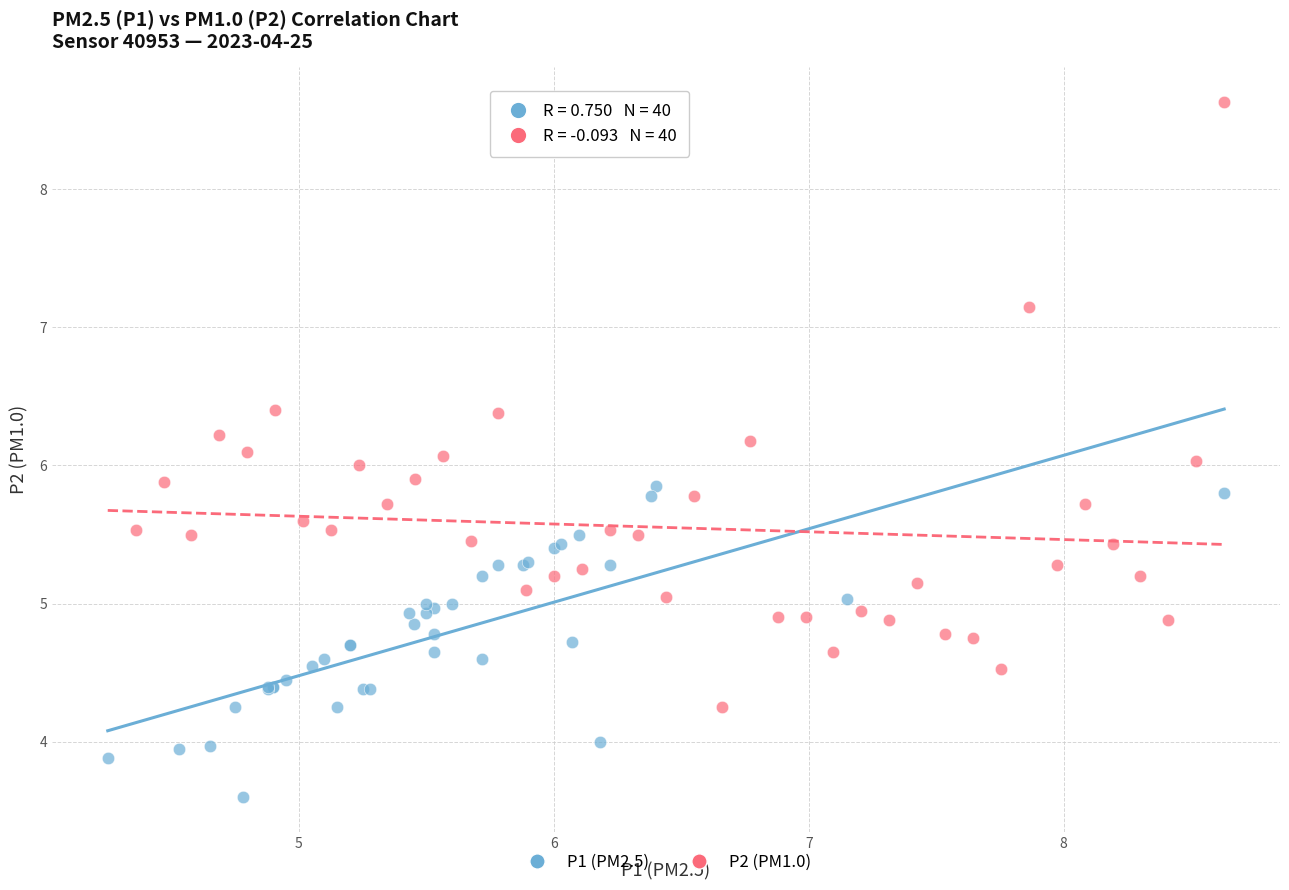

Which series has the widest spread of Y values?

P2 (PM1.0)